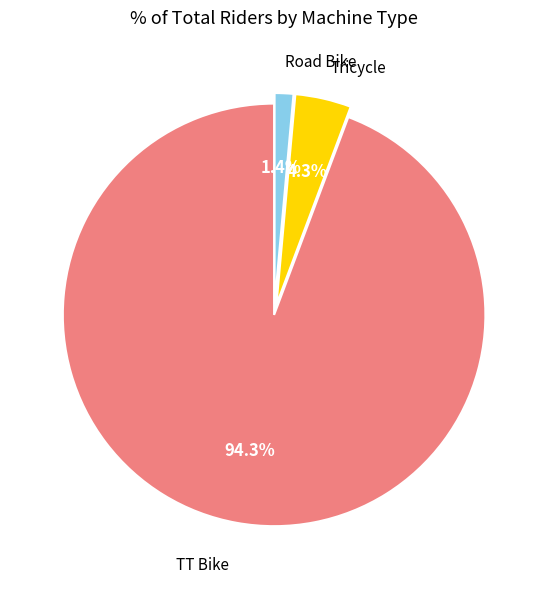

Is there any slice that represents more than half of the pie?

Yes